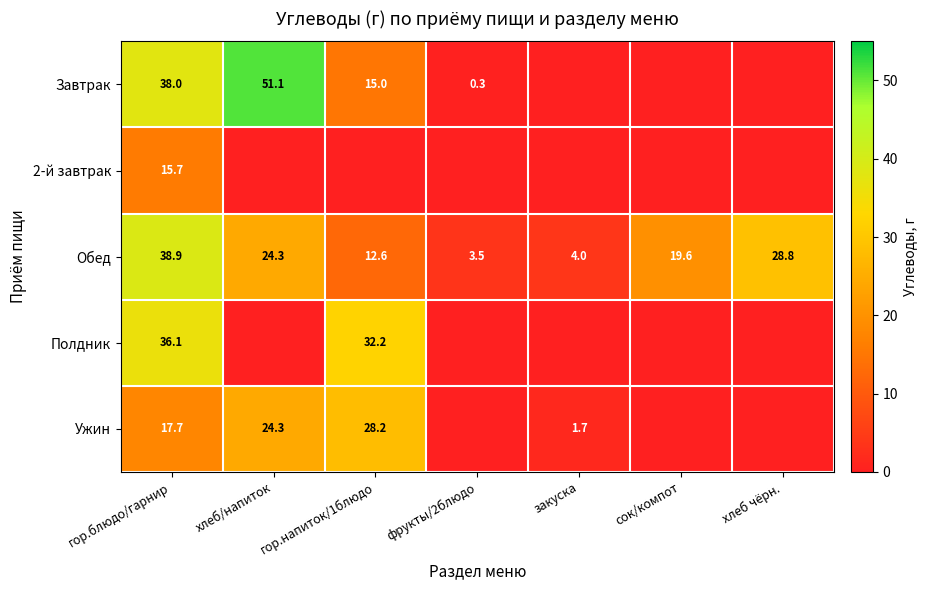

What is the difference between the Ужин values at гор.блюдо/гарнир and закуска?

16.0